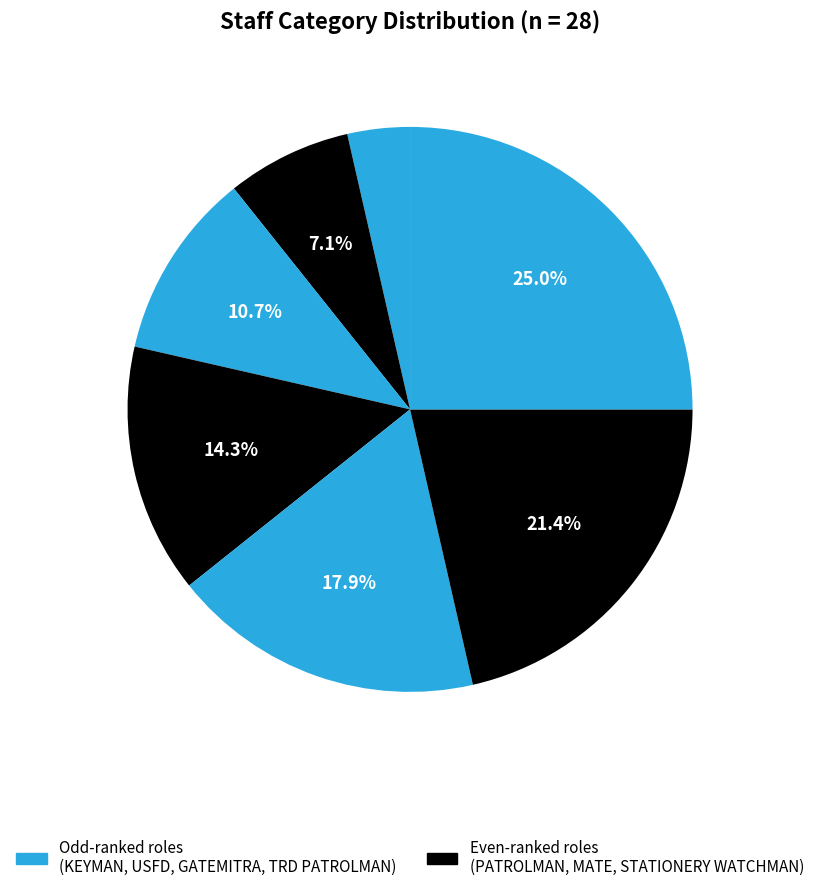

Count the number of slices in the pie.

7